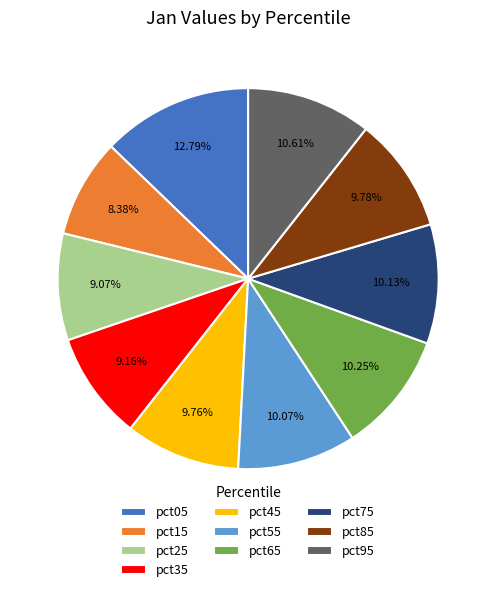

How many slices are in this pie chart?

10